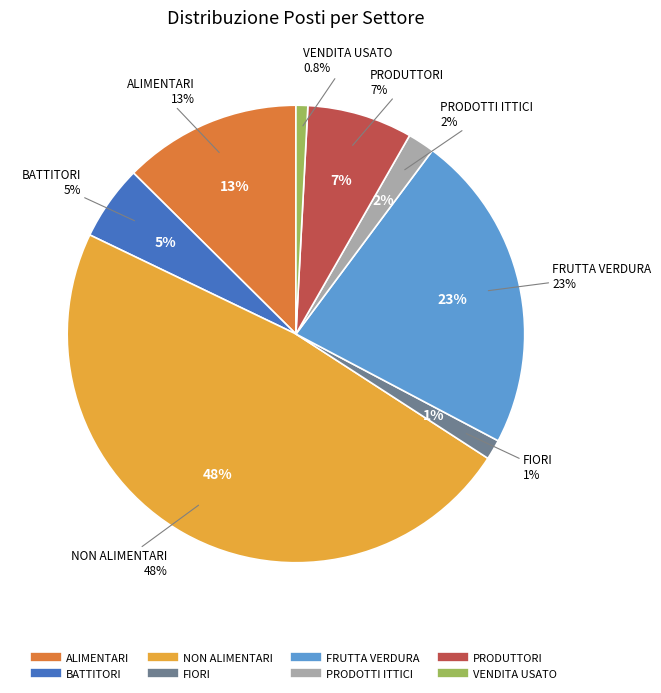

Is PRODOTTI ITTICI the majority of the pie?

No